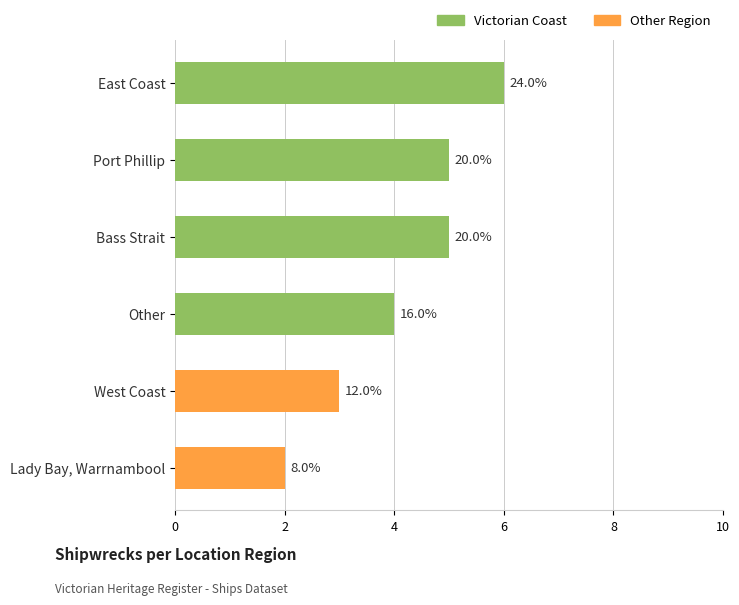

True or false: the data shows 4 at Other.

True